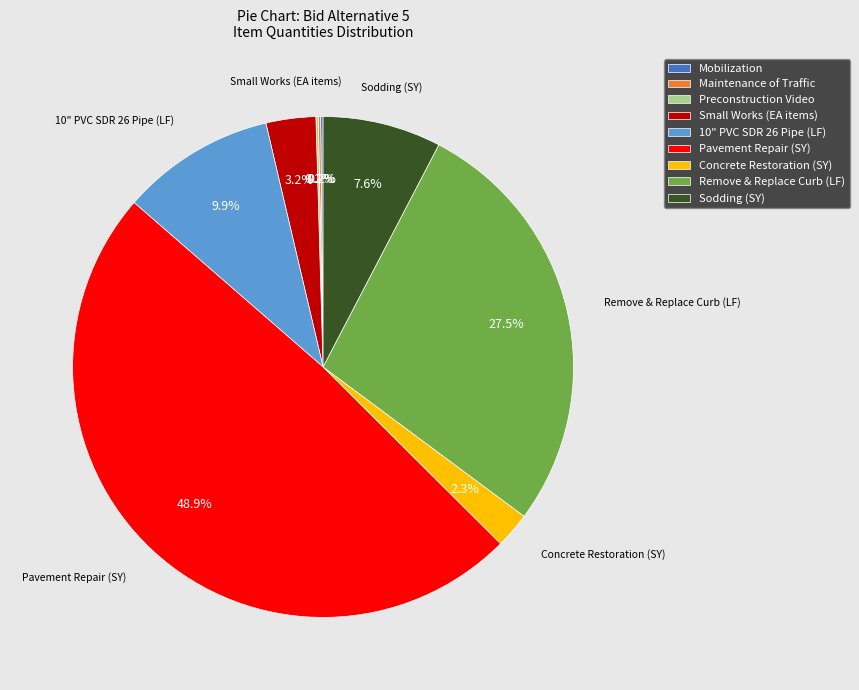

What is the ratio of the value at Sodding (SY) to the value at Small Works (EA items)?

2.4